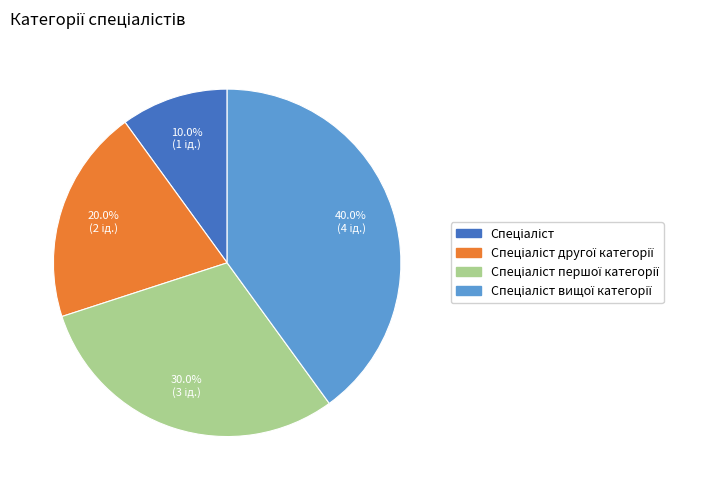

Does any single category account for the majority?

No